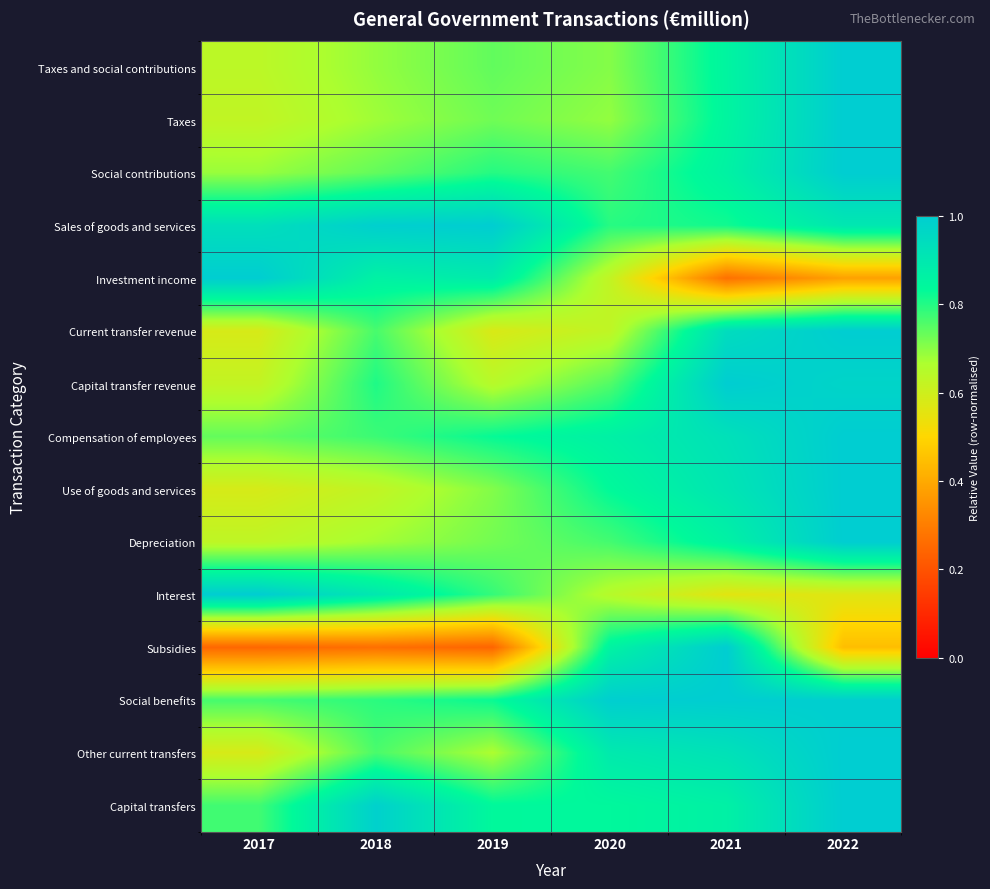

Reading right to left, transcribe all the data shown in this chart.

Taxes and social contributions: 2022=1.0	2021=0.9	2020=0.7	2019=0.7	2018=0.7	2017=0.6
Taxes: 2022=1.0	2021=0.9	2020=0.7	2019=0.7	2018=0.7	2017=0.6
Social contributions: 2022=1.0	2021=0.9	2020=0.8	2019=0.8	2018=0.7	2017=0.7
Sales of goods and services: 2022=0.9	2021=0.8	2020=0.8	2019=1.0	2018=1.0	2017=0.9
Investment income: 2022=0.4	2021=0.3	2020=0.6	2019=0.9	2018=0.9	2017=1.0
Current transfer revenue: 2022=1.0	2021=0.9	2020=0.6	2019=0.6	2018=0.8	2017=0.6
Capital transfer revenue: 2022=1.0	2021=1.0	2020=0.8	2019=0.6	2018=0.8	2017=0.6
Compensation of employees: 2022=1.0	2021=0.9	2020=0.9	2019=0.8	2018=0.8	2017=0.7
Use of goods and services: 2022=1.0	2021=0.9	2020=0.8	2019=0.7	2018=0.6	2017=0.6
Depreciation: 2022=1.0	2021=0.9	2020=0.8	2019=0.7	2018=0.7	2017=0.6
Interest: 2022=0.6	2021=0.6	2020=0.6	2019=0.8	2018=0.9	2017=1.0
Subsidies: 2022=0.4	2021=1.0	2020=0.9	2019=0.2	2018=0.3	2017=0.2
Social benefits: 2022=1.0	2021=1.0	2020=1.0	2019=0.8	2018=0.8	2017=0.8
Other current transfers: 2022=1.0	2021=0.9	2020=0.9	2019=0.7	2018=0.8	2017=0.6
Capital transfers: 2022=1.0	2021=0.9	2020=0.8	2019=0.8	2018=1.0	2017=0.8